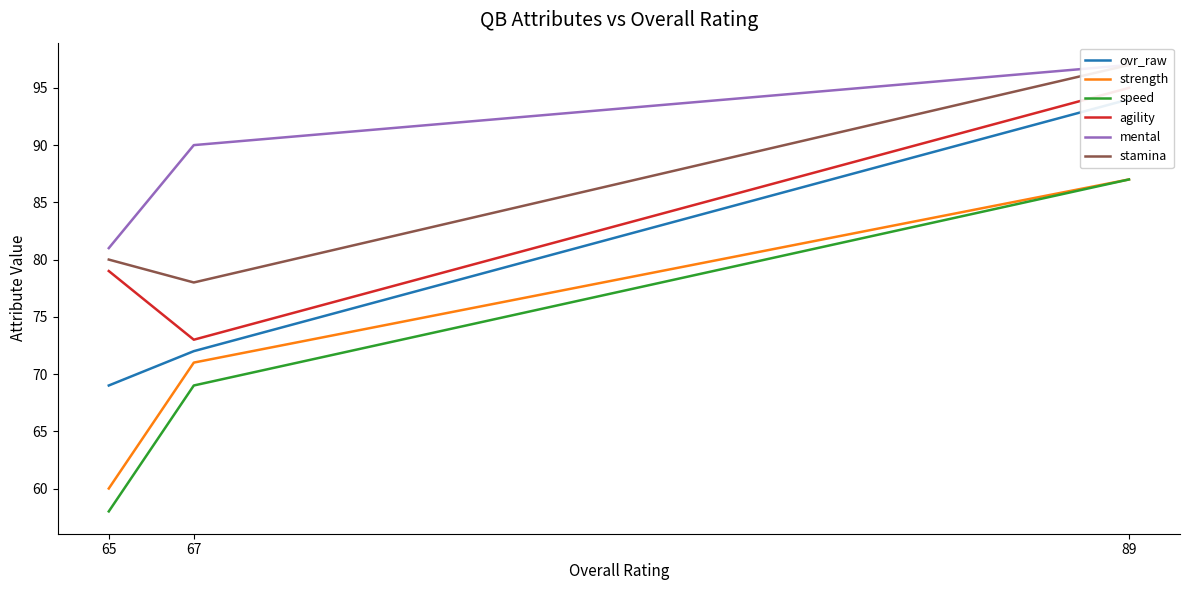

Rank the categories by stamina value from highest to lowest.

89, 65, 67